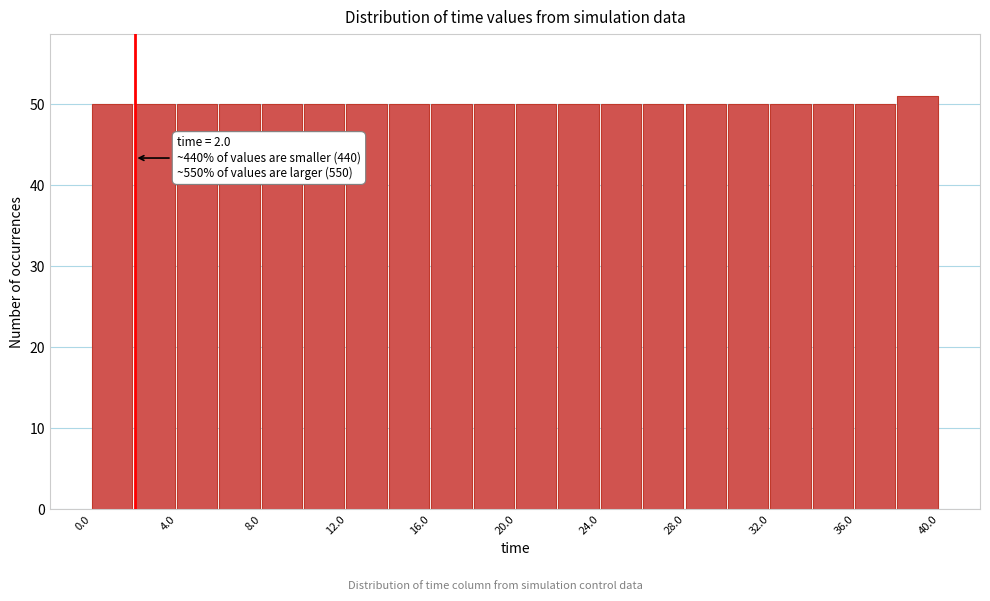

Which range on the x-axis has the tallest bar?

38 to 40